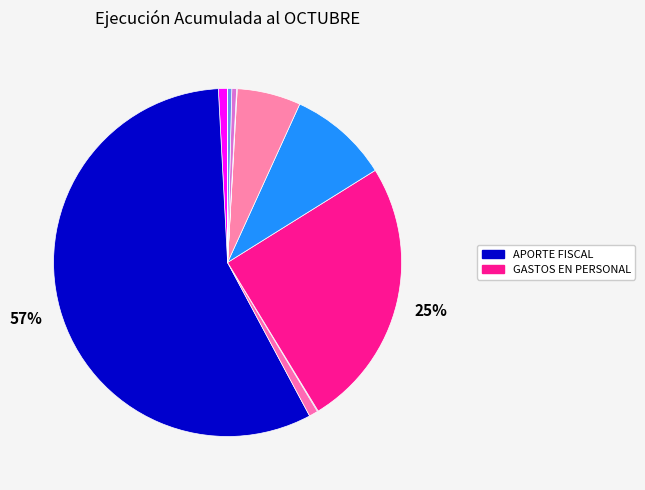

How many slices are in this pie chart?

11